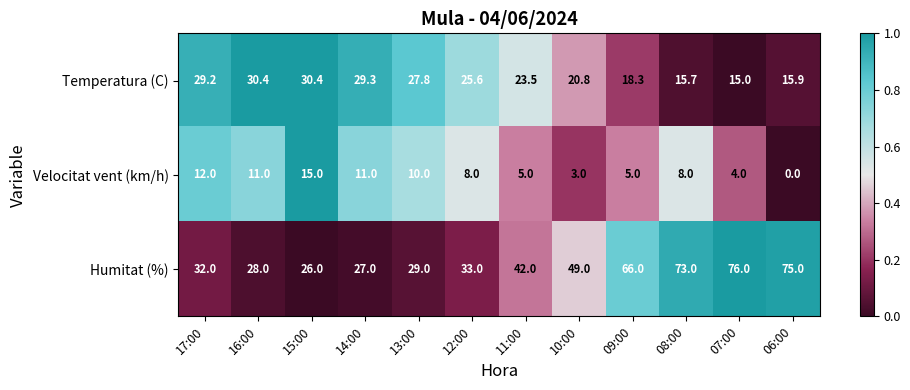

Rank the categories by Humitat (%) value from lowest to highest.

15:00, 14:00, 16:00, 13:00, 17:00, 12:00, 11:00, 10:00, 09:00, 08:00, 06:00, 07:00